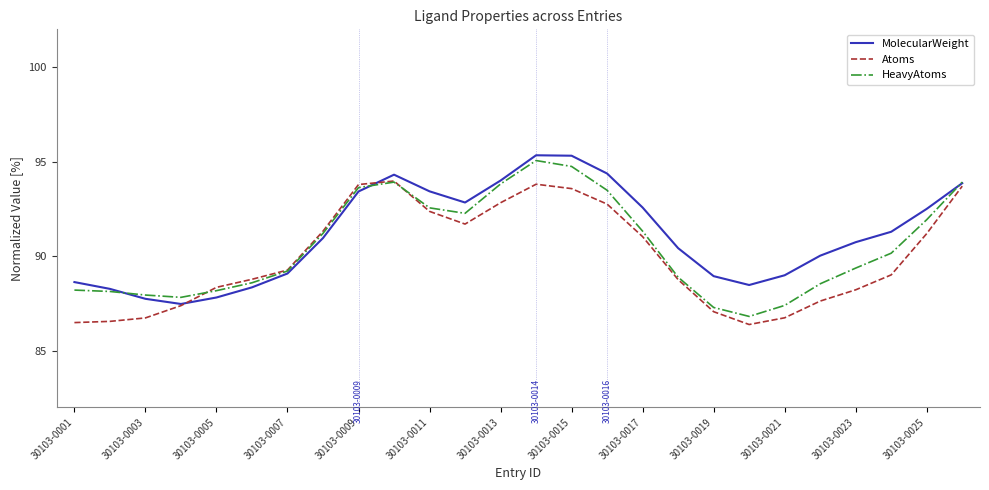

What is the minimum value for HeavyAtoms?

86.8